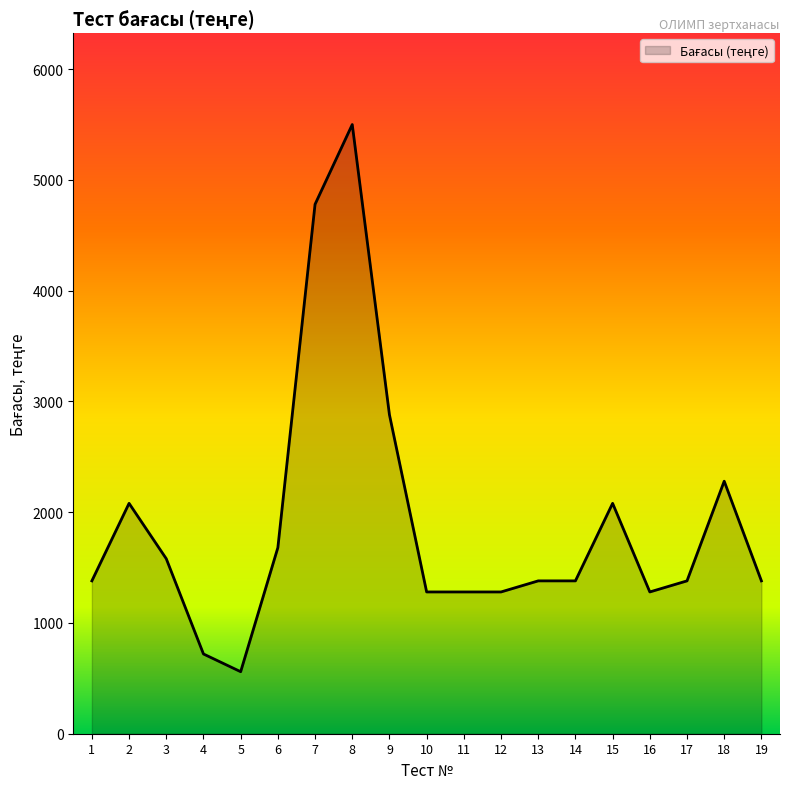

Which category has the lowest value across all series?

5